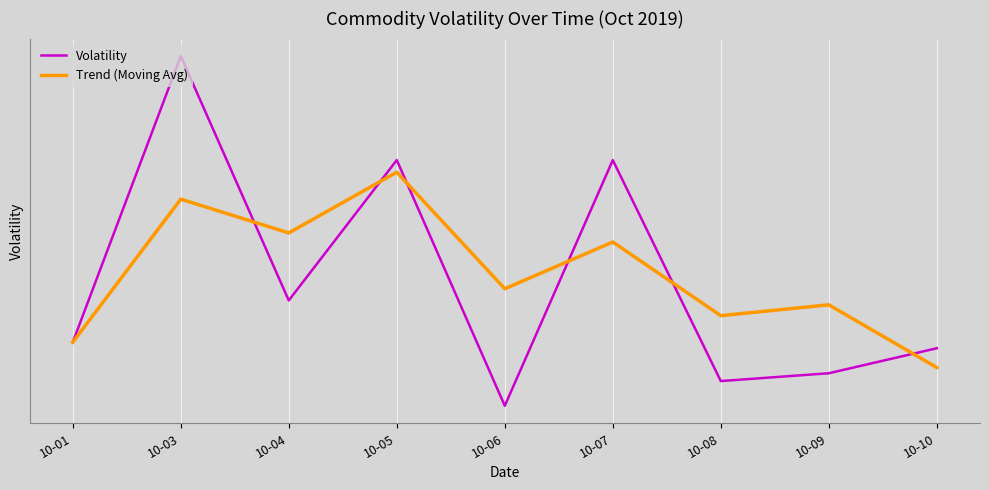

Which series ends up on top after the final intersection of Trend (Moving Avg) and Volatility?

Volatility